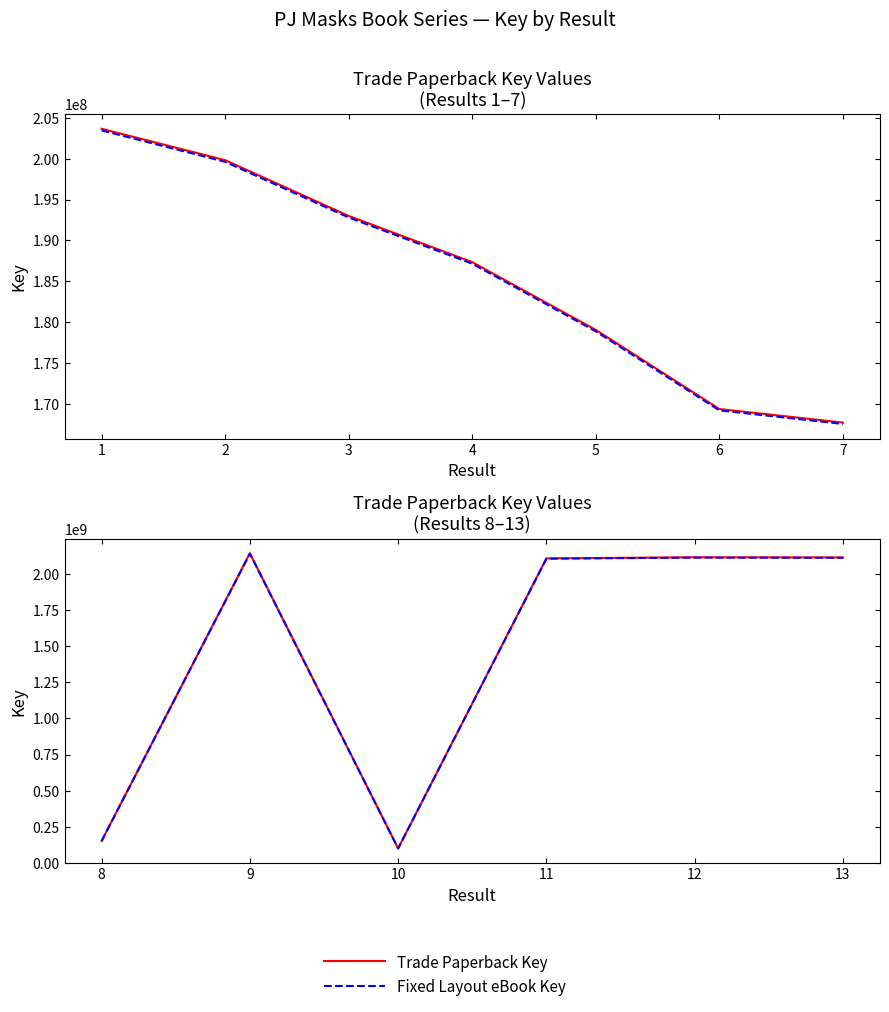

Reading left to right, transcribe all the data shown in this chart.

Trade Paperback Key: 203663871	199822246	193001641	187347553	179060125	169384904	167722604	152368224	2141033787	100817188	2105593451	2113152786	2112048324
Fixed Layout eBook Key: 203663871	199822246	193001641	187347553	179060125	169384904	167722604	152368224	2141033787	100817188	2105593451	2113152786	2112048324